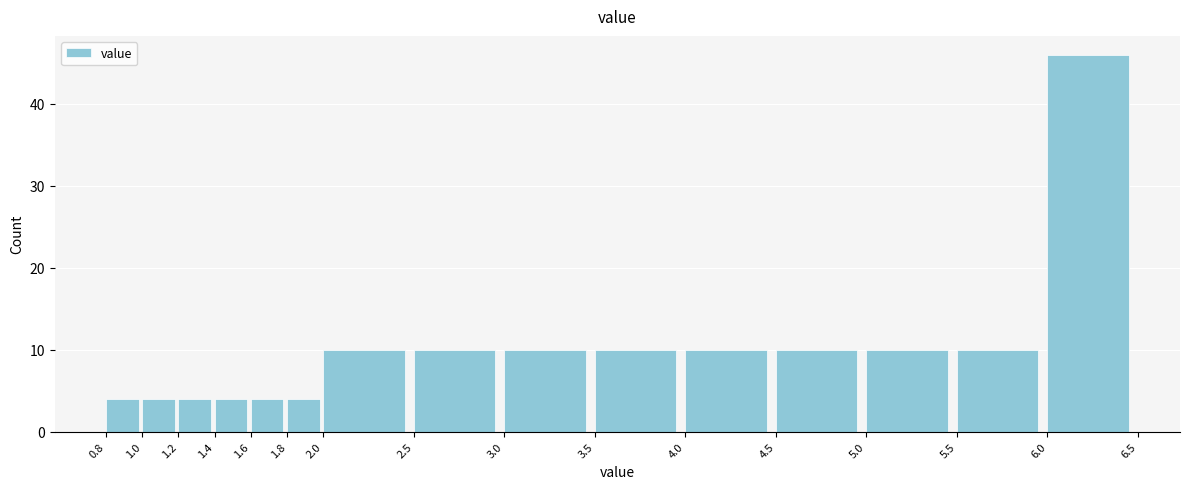

Reading left to right, transcribe this chart: for each bar, give the range it covers on the x-axis and its height. The values are not printed on the chart, so give them approximately, as read against the axis.

0.8 to 1.0: 4
1.0 to 1.2: 4
1.2 to 1.4: 4
1.4 to 1.6: 4
1.6 to 1.8: 4
1.8 to 2.0: 4
2.0 to 2.5: 10
2.5 to 3.0: 10
3.0 to 3.5: 10
3.5 to 4.0: 10
4.0 to 4.5: 10
4.5 to 5.0: 10
5.0 to 5.5: 10
5.5 to 6.0: 10
6.0 to 6.5: 46